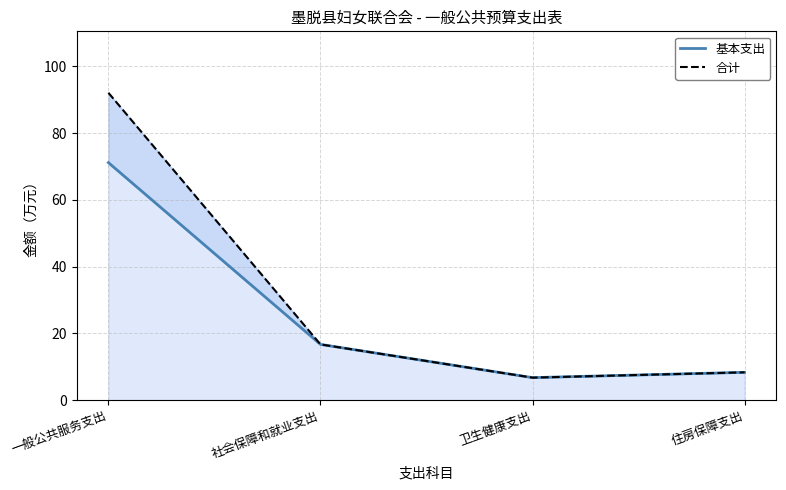

What value does the 合计 series have at 社会保障和就业支出?

16.7